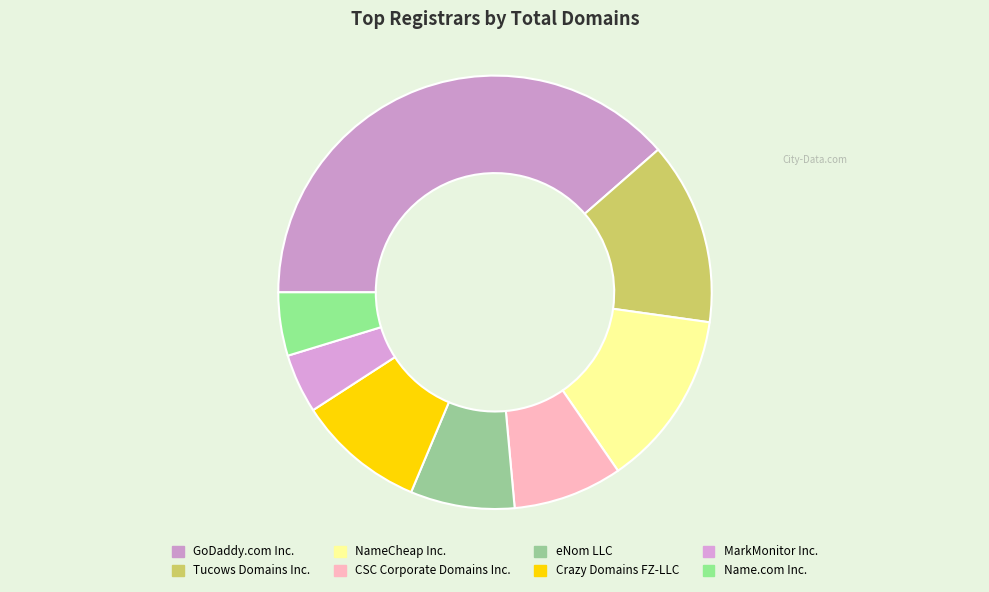

The GoDaddy.com Inc. slice represents 39% of the pie. True or false?

True